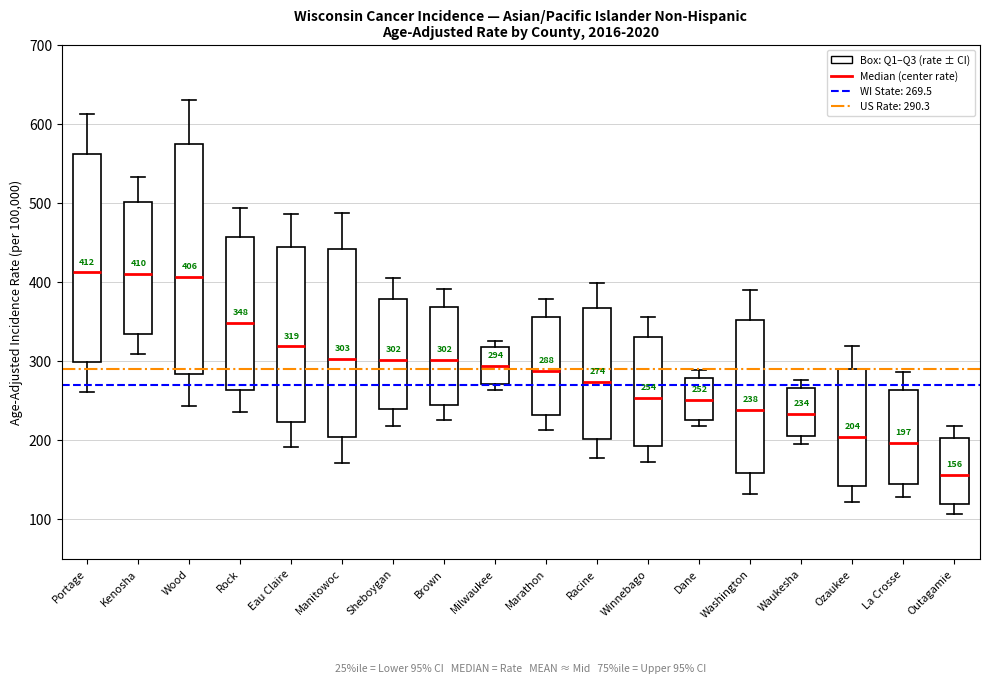

Comparing the boxes themselves (not the whiskers), which one is the tallest?

Wood